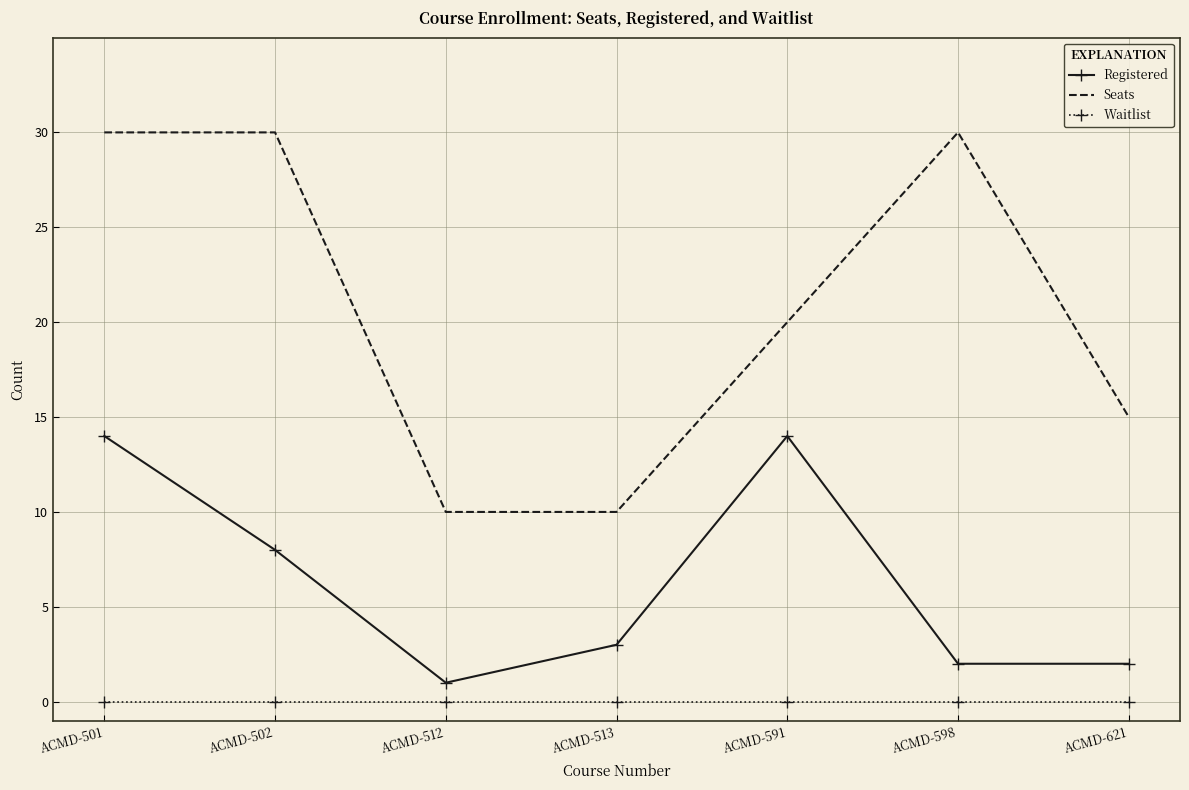

Reading left to right, transcribe all the data shown in this chart.

Registered: ACMD-501=14	ACMD-502=8	ACMD-512=1	ACMD-513=3	ACMD-591=14	ACMD-598=2	ACMD-621=2
Seats: ACMD-501=30	ACMD-502=30	ACMD-512=10	ACMD-513=10	ACMD-591=20	ACMD-598=30	ACMD-621=15
Waitlist: ACMD-501=0	ACMD-502=0	ACMD-512=0	ACMD-513=0	ACMD-591=0	ACMD-598=0	ACMD-621=0